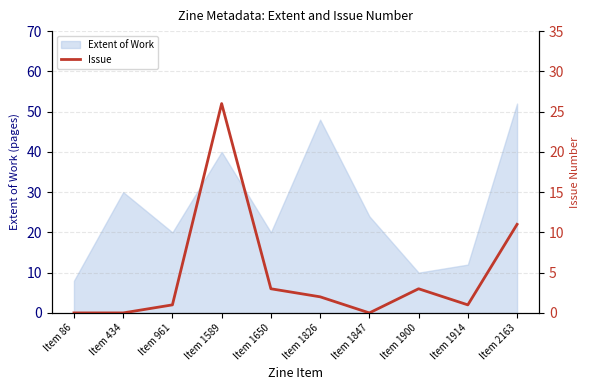

How many values exceed 2?

4